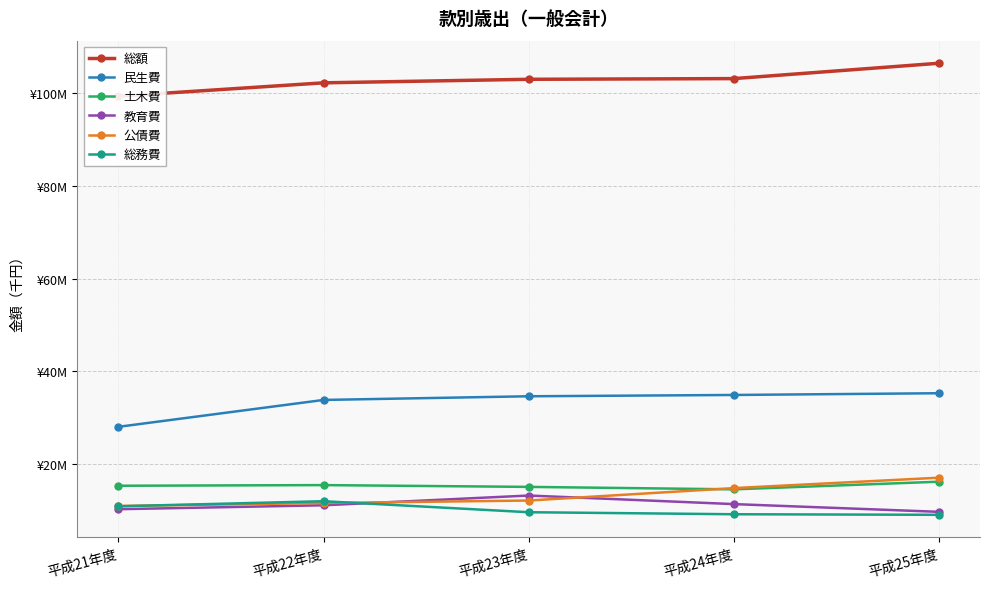

True or false: 土木費 and 公債費 intersect in this chart.

True